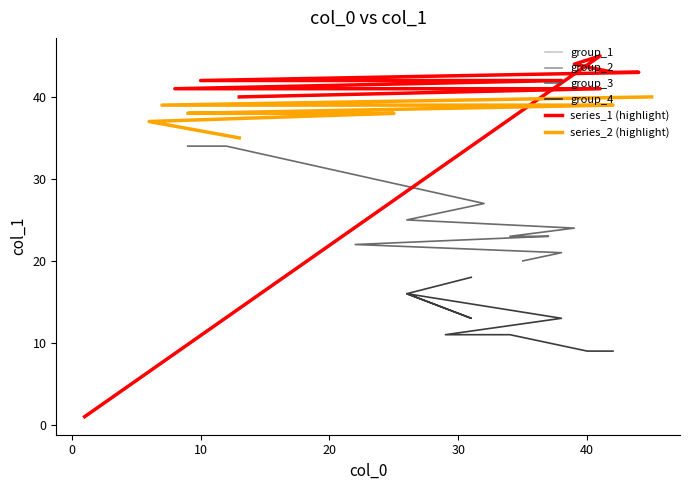

Count the number of categories in the chart.

10